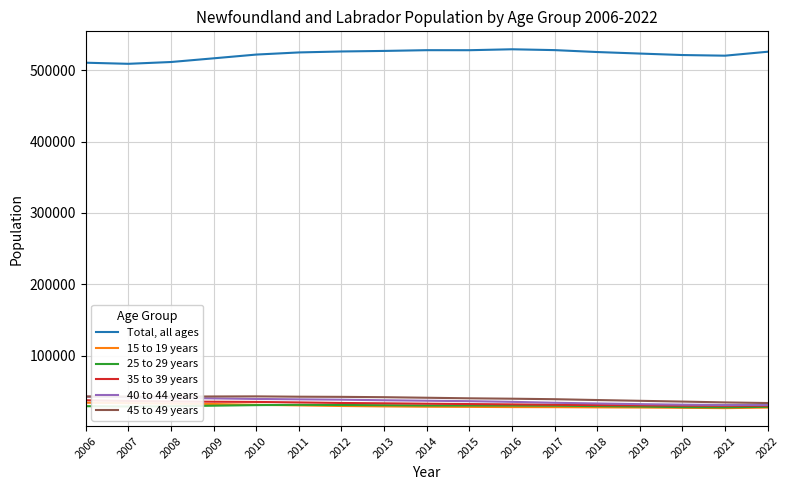

What are all the series names shown in the legend?

Total, all ages, 15 to 19 years, 25 to 29 years, 35 to 39 years, 40 to 44 years, 45 to 49 years